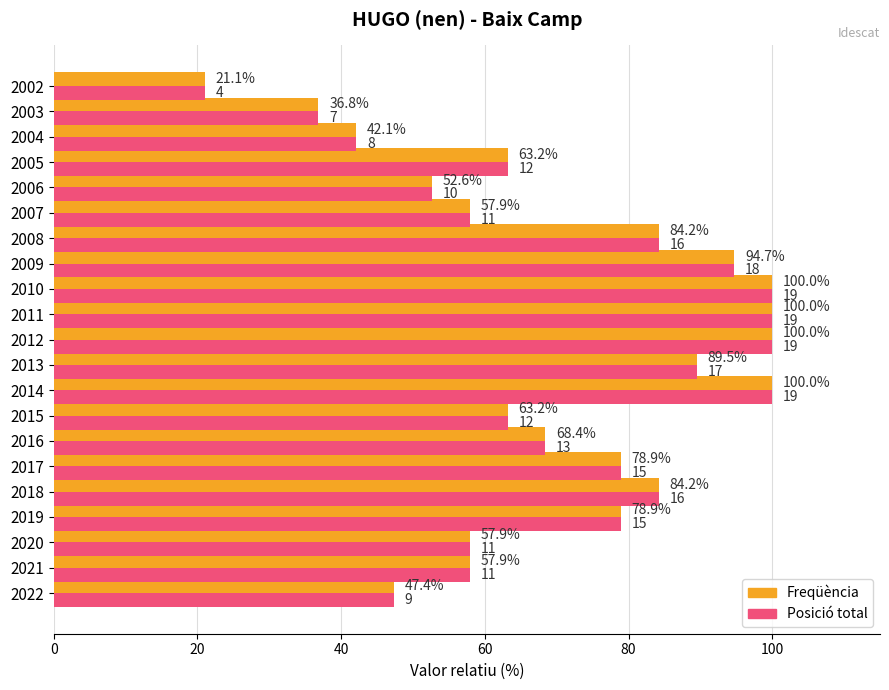

What is the total value across all series at 2011?

200.0